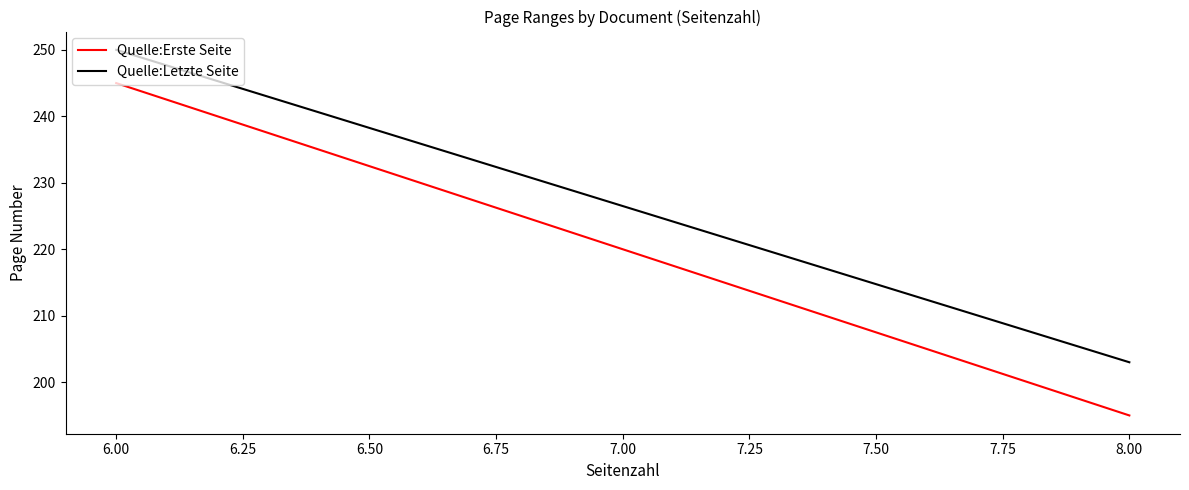

List the series in order of their peak value, highest first.

Quelle:Letzte Seite, Quelle:Erste Seite